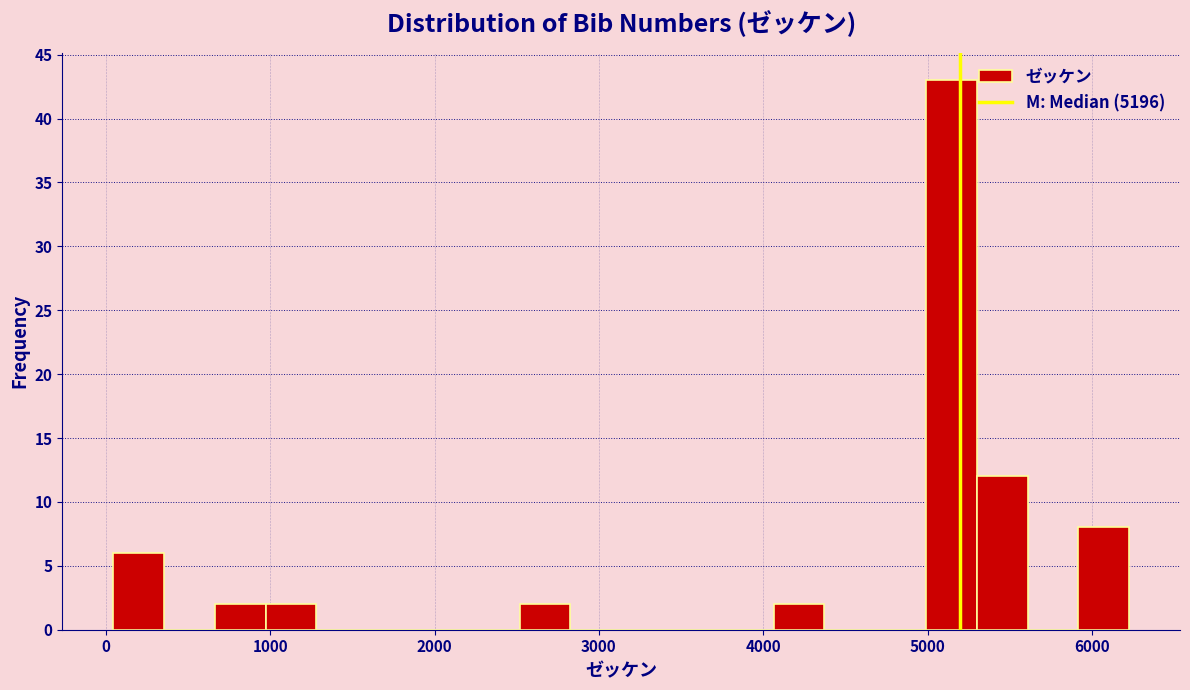

Read against the x-axis, roughly where is the centre of the tallest bar?

5100